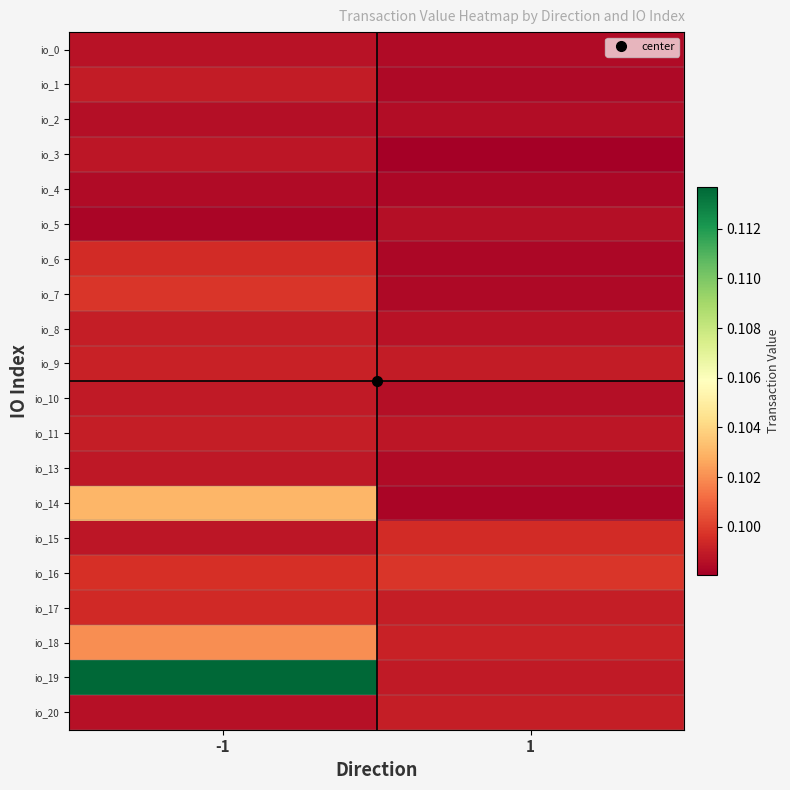

Reading left to right, extract all data points from this chart.

io_0: -1=0.1	1=0.1
io_1: -1=0.1	1=0.1
io_2: -1=0.1	1=0.1
io_3: -1=0.1	1=0.1
io_4: -1=0.1	1=0.1
io_5: -1=0.1	1=0.1
io_6: -1=0.1	1=0.1
io_7: -1=0.1	1=0.1
io_8: -1=0.1	1=0.1
io_9: -1=0.1	1=0.1
io_10: -1=0.1	1=0.1
io_11: -1=0.1	1=0.1
io_13: -1=0.1	1=0.1
io_14: -1=0.1	1=0.1
io_15: -1=0.1	1=0.1
io_16: -1=0.1	1=0.1
io_17: -1=0.1	1=0.1
io_18: -1=0.1	1=0.1
io_19: -1=0.1	1=0.1
io_20: -1=0.1	1=0.1